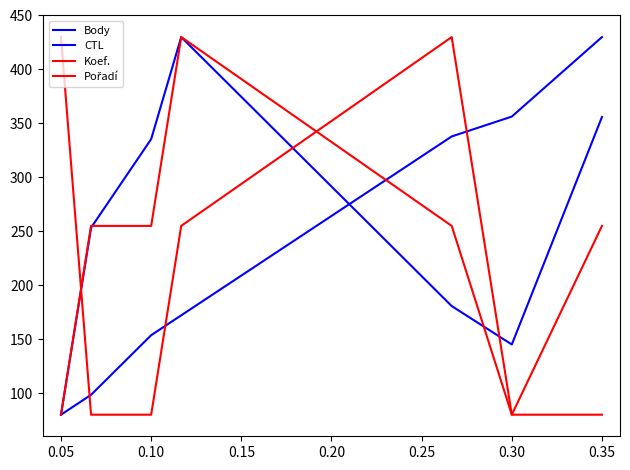

How many lines are shown in the chart?

4